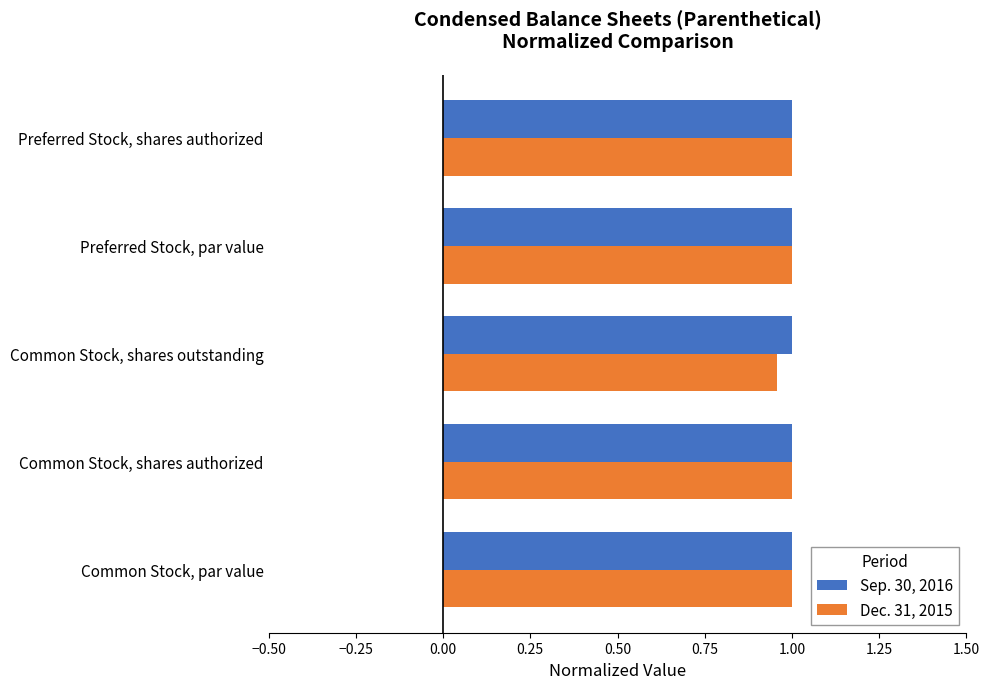

How many categories are shown in the chart?

5